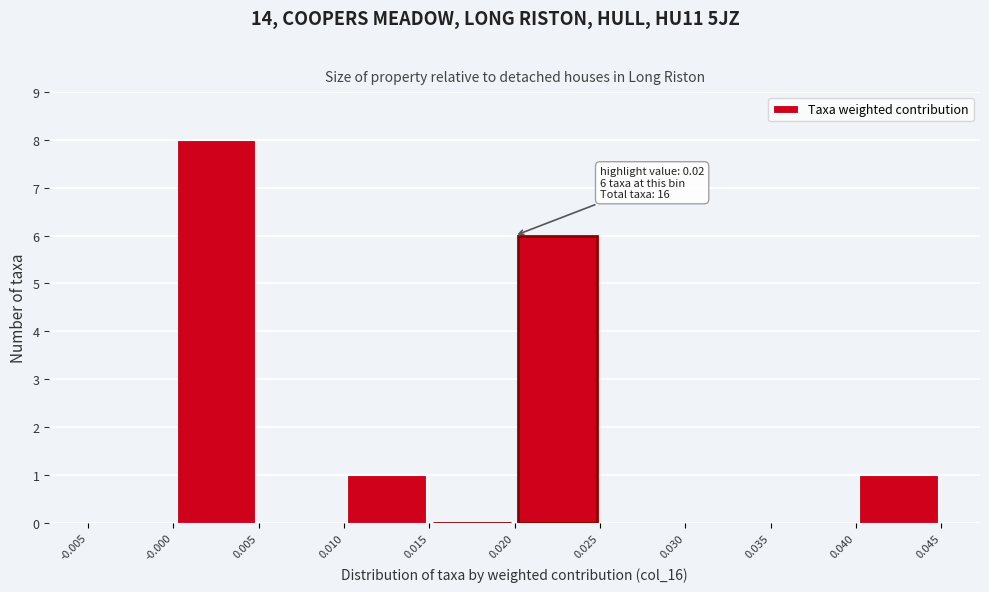

Over which range of the x-axis is the bar tallest?

-0.000 to 0.005